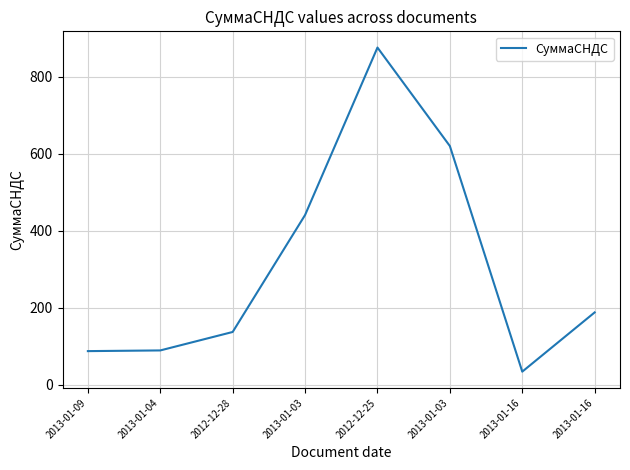

Where is the data nearest to the value 454?

2013-01-03